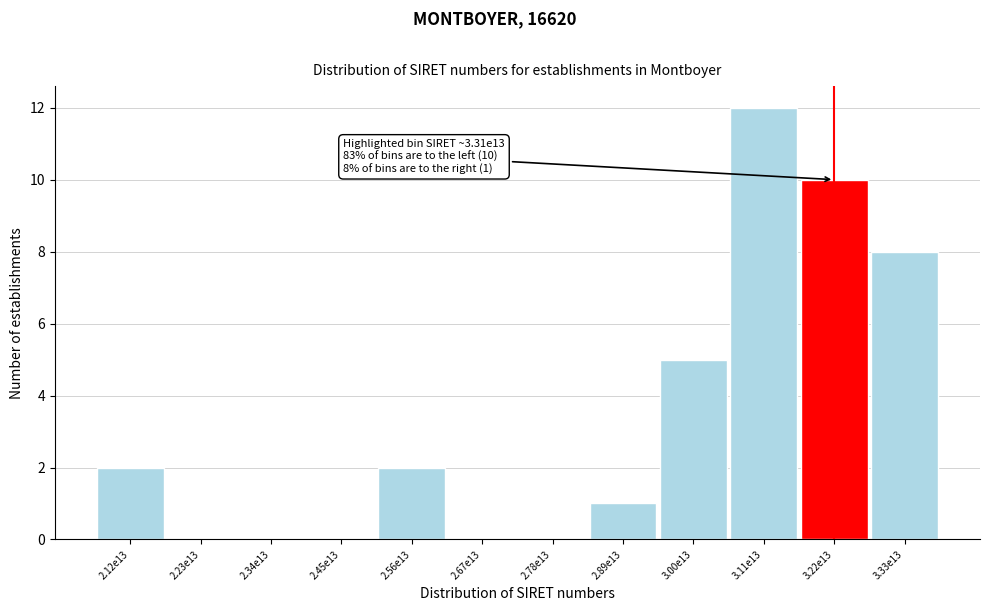

Reading left to right, list all the values displayed in this chart.

2.12e13=2	2.23e13=0	2.34e13=0	2.45e13=0	2.56e13=2	2.67e13=0	2.78e13=0	2.89e13=1	3.00e13=5	3.11e13=12	3.22e13=10	3.33e13=8